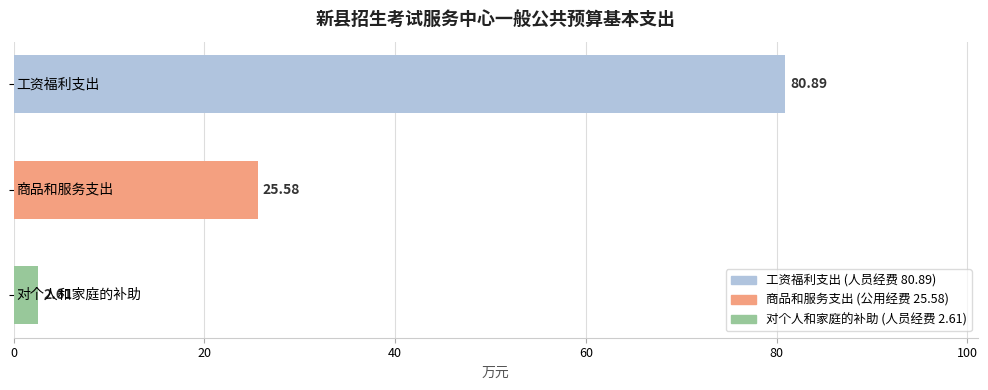

What is the difference between the maximum and minimum values?

78.3